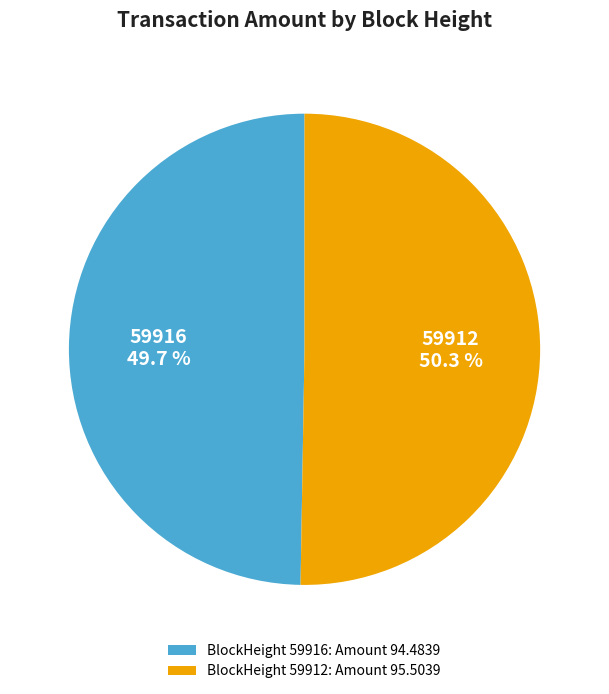

Which category has the biggest portion of the pie?

59912